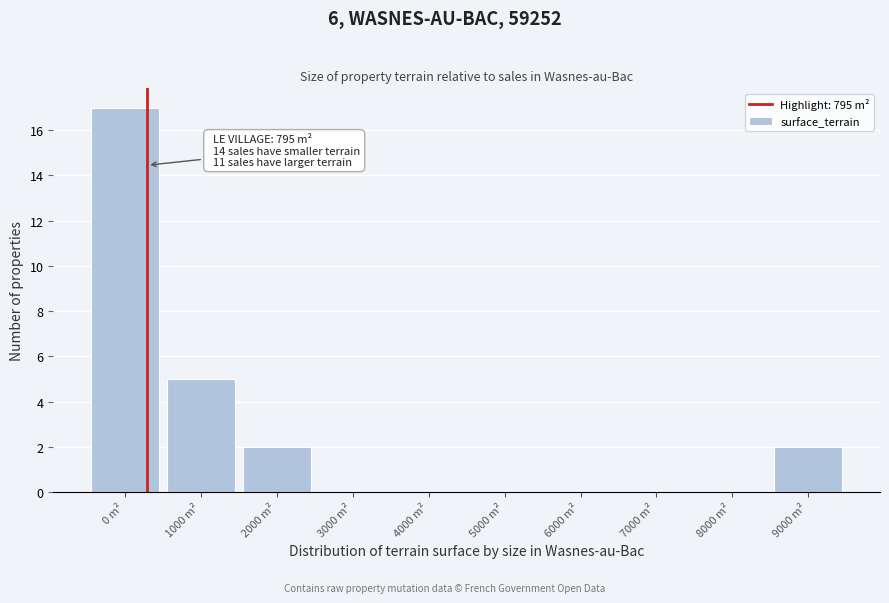

Reading right to left, list all the values displayed in this chart.

9000 m²=2	8000 m²=0	7000 m²=0	6000 m²=0	5000 m²=0	4000 m²=0	3000 m²=0	2000 m²=2	1000 m²=5	0 m²=17